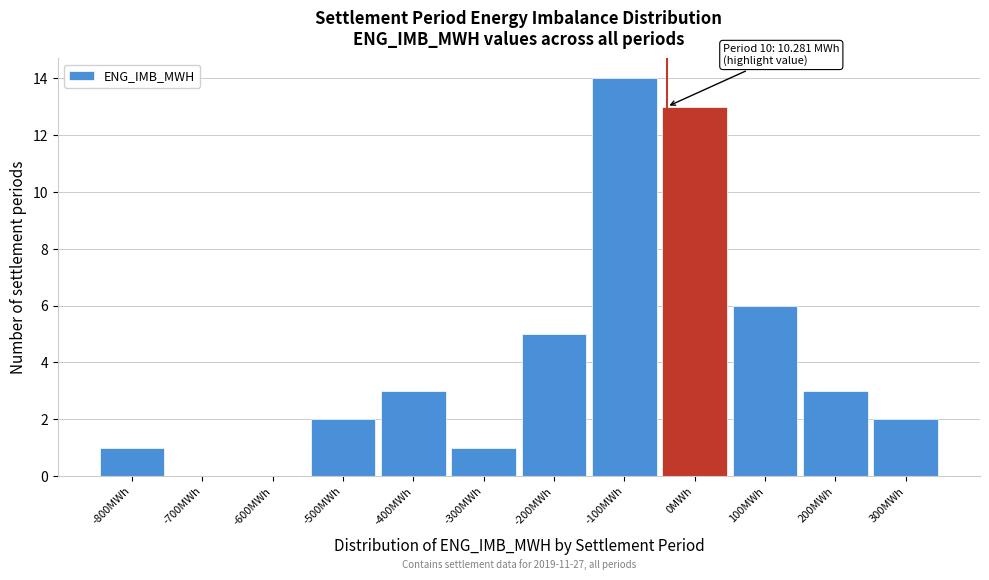

Reading left to right, list all the values displayed in this chart.

-800MWh=1	-700MWh=0	-600MWh=0	-500MWh=2	-400MWh=3	-300MWh=1	-200MWh=5	-100MWh=14	0MWh=13	100MWh=6	200MWh=3	300MWh=2